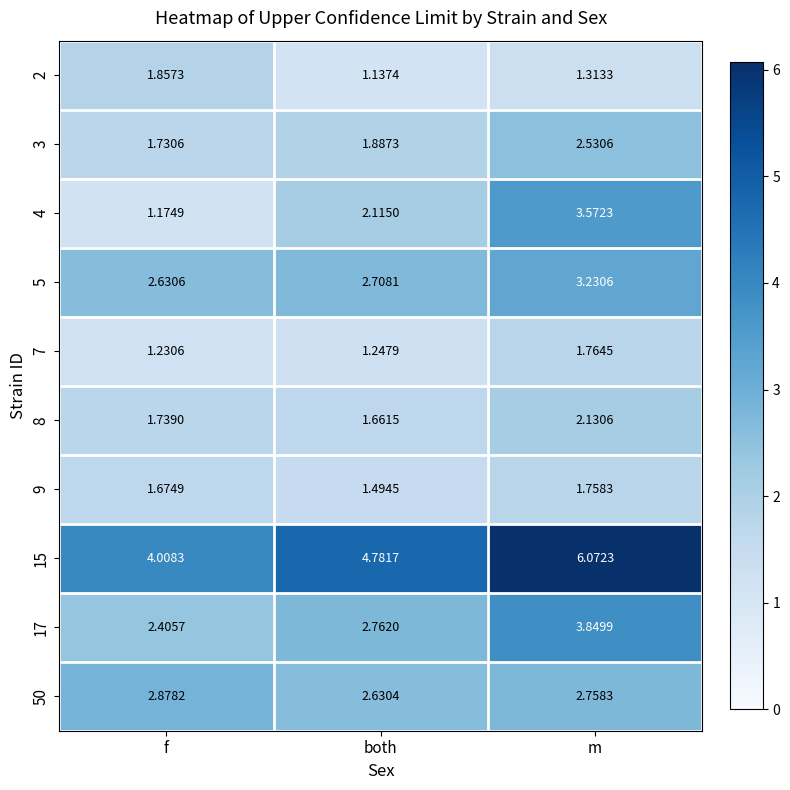

How many series are shown in this chart?

10